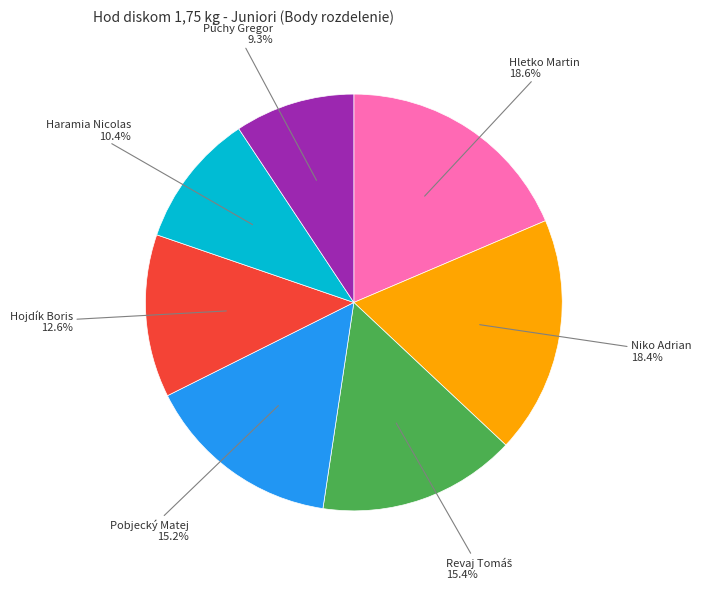

To the nearest percent, what is the difference between the Púchy Gregor and Niko Adrian slice percentages?

9%